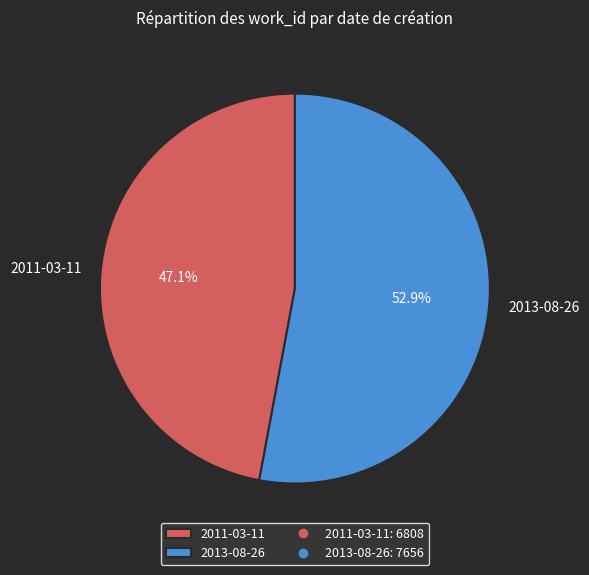

True or false: 2013-08-26 accounts for 39% of the total.

False